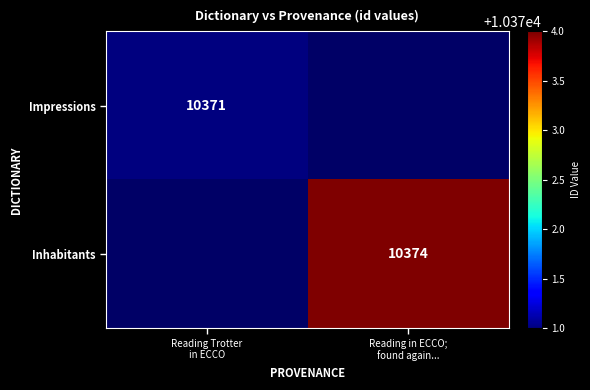

Rank the categories by Inhabitants value from lowest to highest.

Reading Trotter in ECCO, Reading in ECCO; found again...